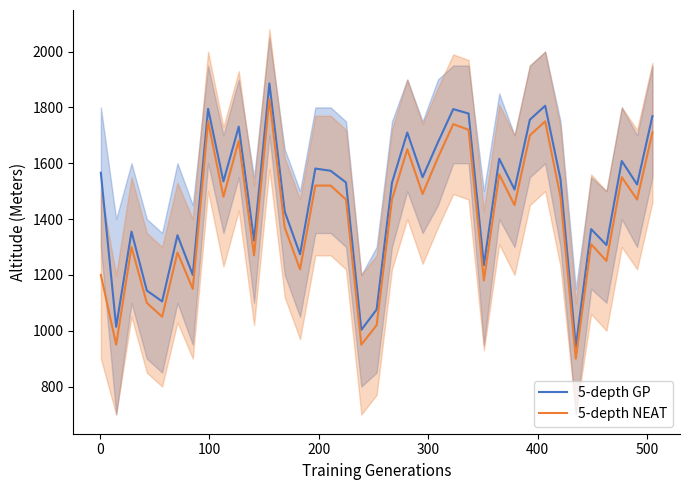

What is the lowest value of the 5-depth NEAT series?

900